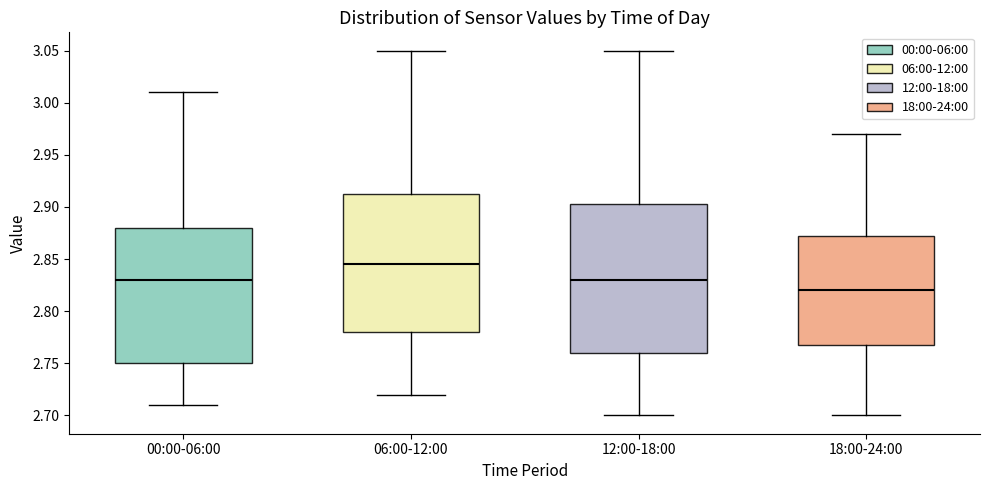

Comparing the boxes themselves (not the whiskers), which one is the tallest?

12:00-18:00